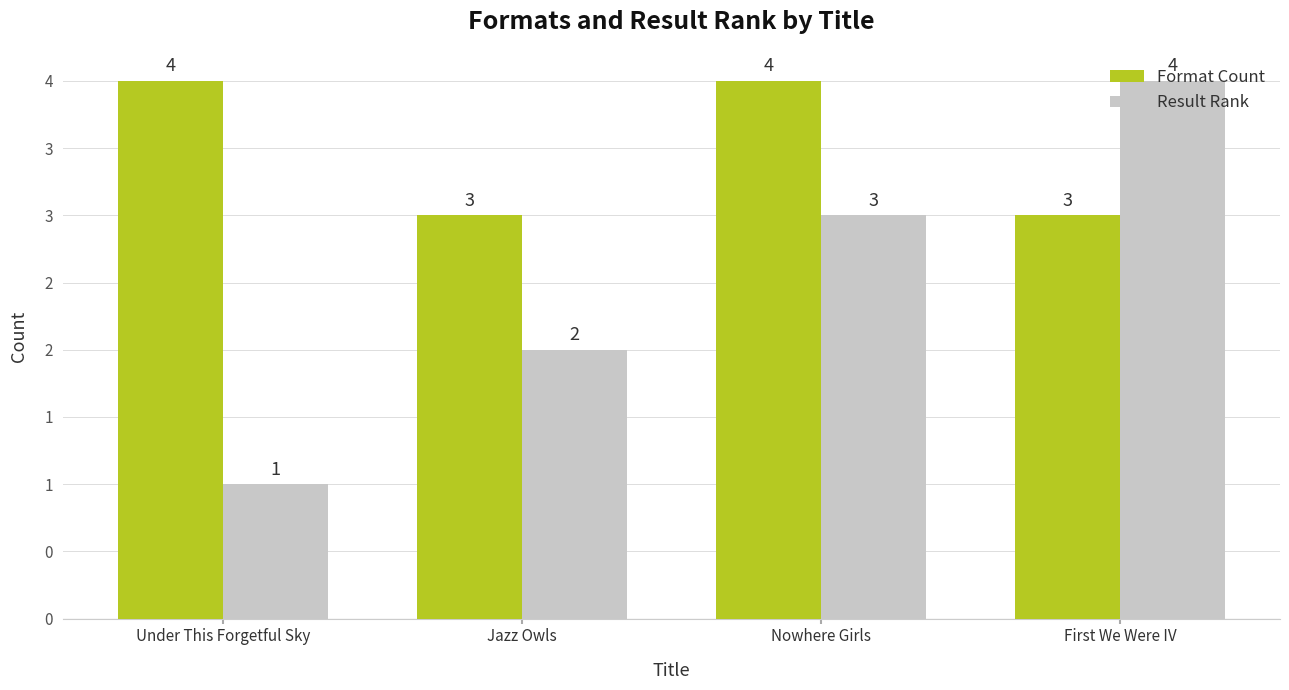

What are all the series names shown in the legend?

Format Count, Result Rank